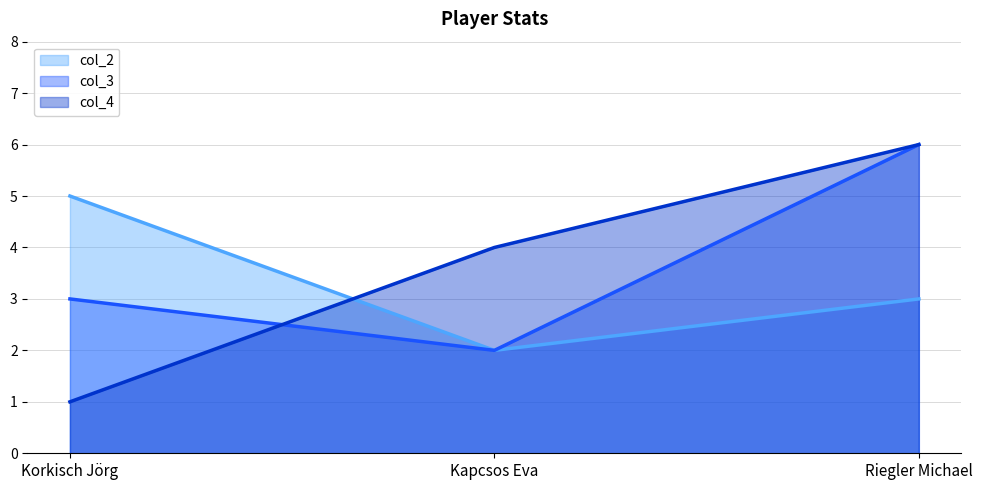

Which has a higher value, Kapcsos Eva or Korkisch Jörg?

Korkisch Jörg